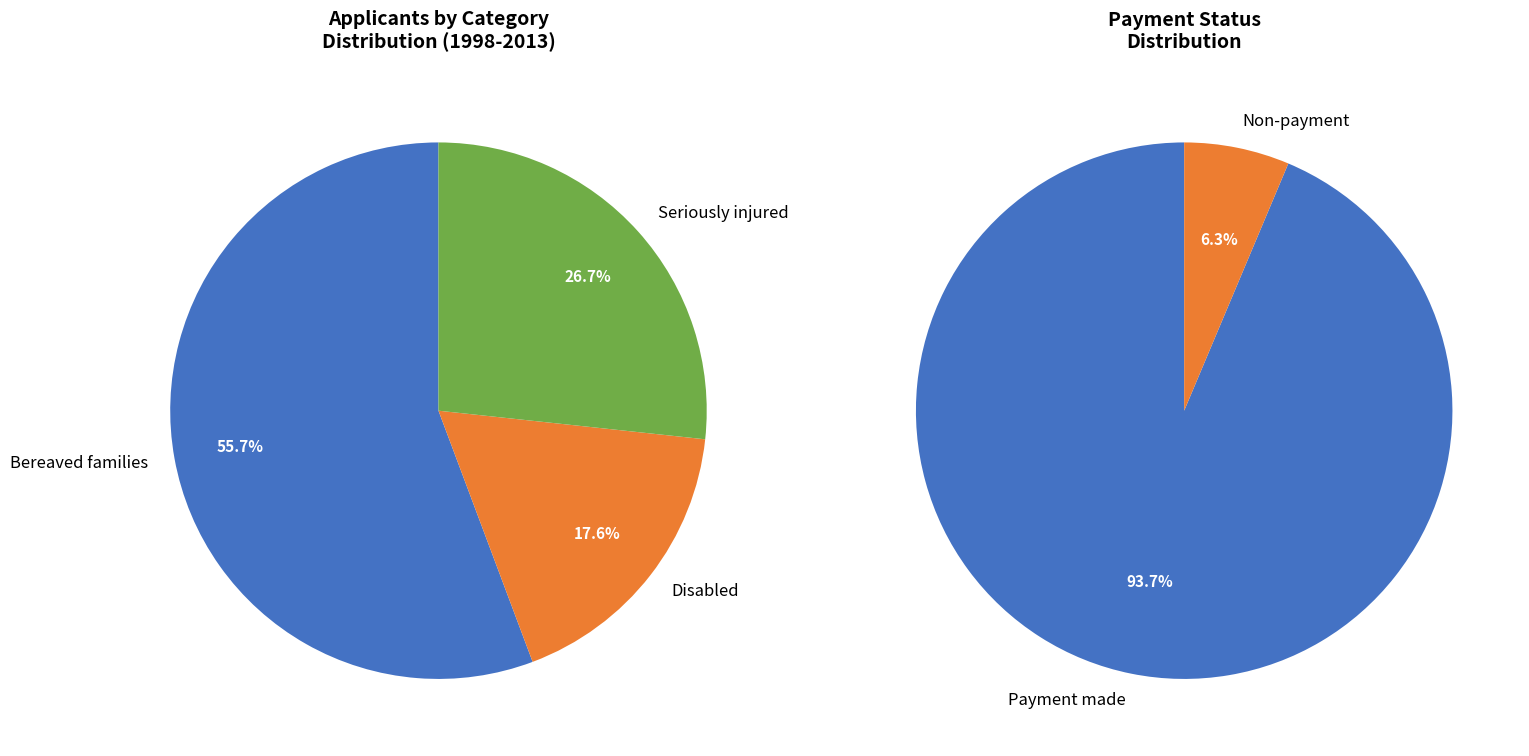

Is it true that 2009 is 22% of the pie?

False